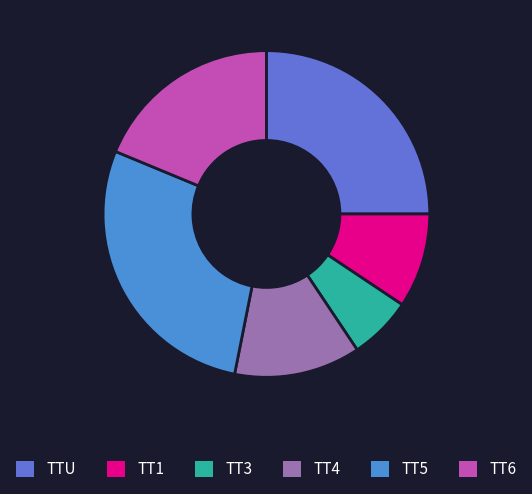

How many segments does this pie chart have?

6